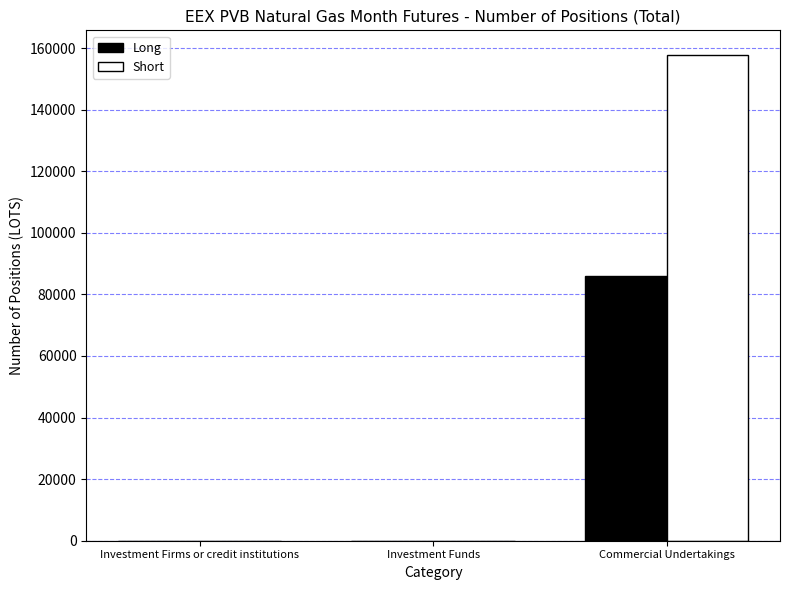

Which series changed the most between Investment Funds and Commercial Undertakings?

Short